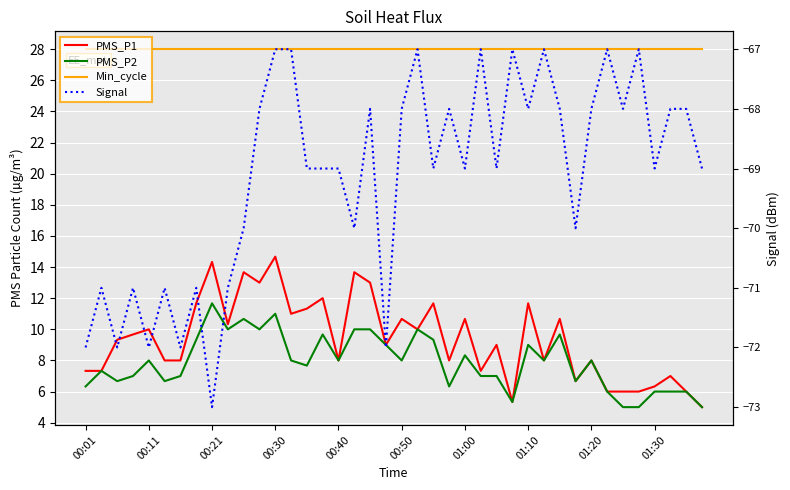

Reading left to right, transcribe all the data shown in this chart.

PMS_P1: 7.3	7.3	9.3	9.7	10.0	8.0	8.0	11.7	14.3	10.3	13.7	13.0	14.7	11.0	11.3	12.0	8.0	13.7	13.0	9.0	10.7	10.0	11.7	8.0	10.7	7.3	9.0	5.3	11.7	8.0	10.7	6.7	8.0	6.0	6.0	6.0	6.3	7.0	6.0	5.0
PMS_P2: 6.3	7.3	6.7	7.0	8.0	6.7	7.0	9.3	11.7	10.0	10.7	10.0	11.0	8.0	7.7	9.7	8.0	10.0	10.0	9.0	8.0	10.0	9.3	6.3	8.3	7.0	7.0	5.3	9.0	8.0	9.7	6.7	8.0	6.0	5.0	5.0	6.0	6.0	6.0	5.0
Min_cycle: 28.0	28.0	28.0	28.0	28.0	28.0	28.0	28.0	28.0	28.0	28.0	28.0	28.0	28.0	28.0	28.0	28.0	28.0	28.0	28.0	28.0	28.0	28.0	28.0	28.0	28.0	28.0	28.0	28.0	28.0	28.0	28.0	28.0	28.0	28.0	28.0	28.0	28.0	28.0	28.0
Signal: -72.0	-71.0	-72.0	-71.0	-72.0	-71.0	-72.0	-71.0	-73.0	-71.0	-70.0	-68.0	-67.0	-67.0	-69.0	-69.0	-69.0	-70.0	-68.0	-72.0	-68.0	-67.0	-69.0	-68.0	-69.0	-67.0	-69.0	-67.0	-68.0	-67.0	-68.0	-70.0	-68.0	-67.0	-68.0	-67.0	-69.0	-68.0	-68.0	-69.0